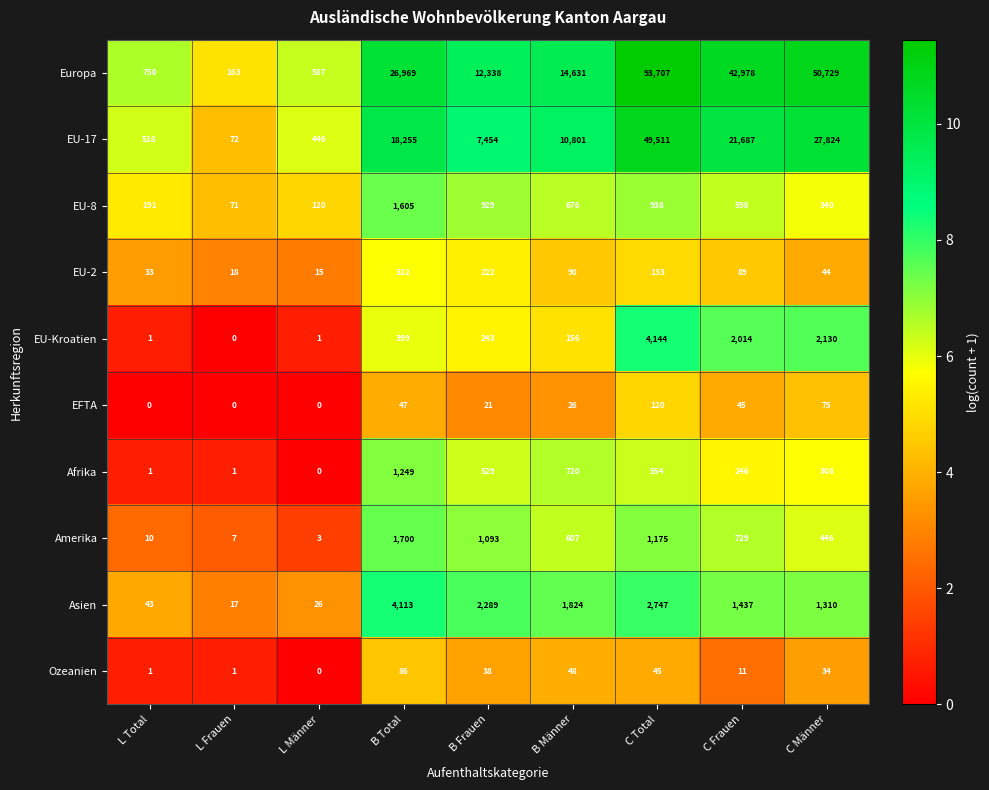

Rank the categories by Asien value from lowest to highest.

L Frauen, L Männer, L Total, C Männer, C Frauen, B Männer, B Frauen, C Total, B Total